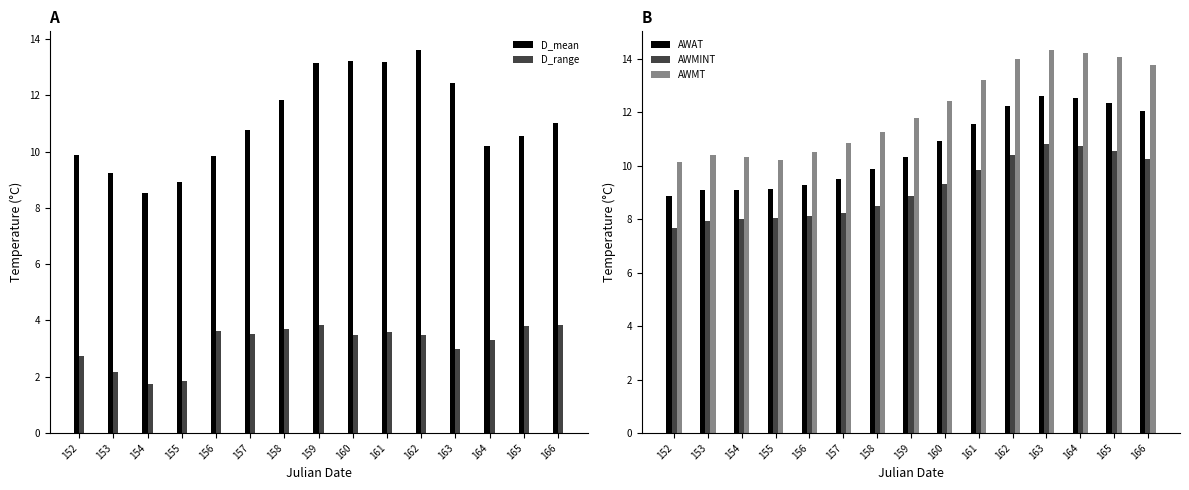

What is the maximum value shown in the chart?

14.3